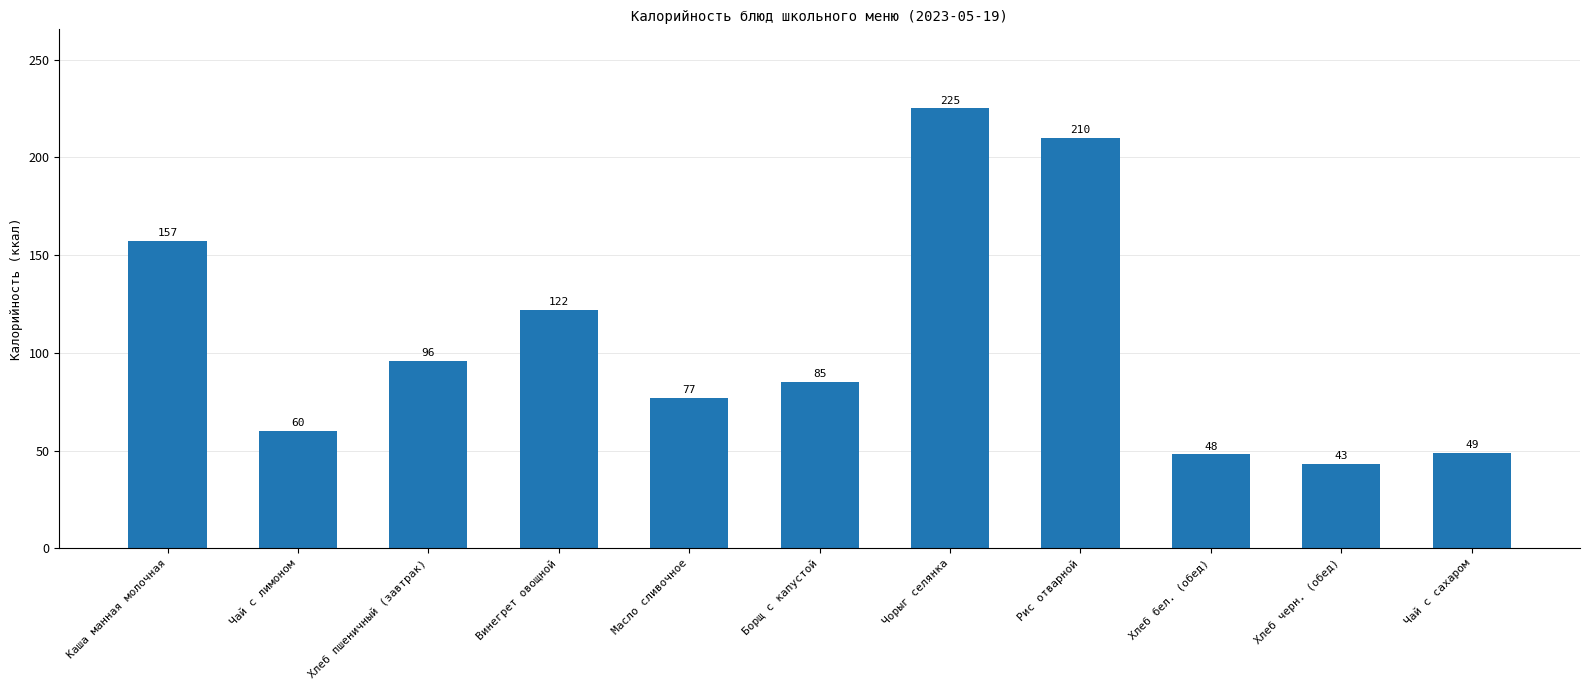

What is the change in value from Хлеб пшеничный (завтрак) to Хлеб черн. (обед)?

-53